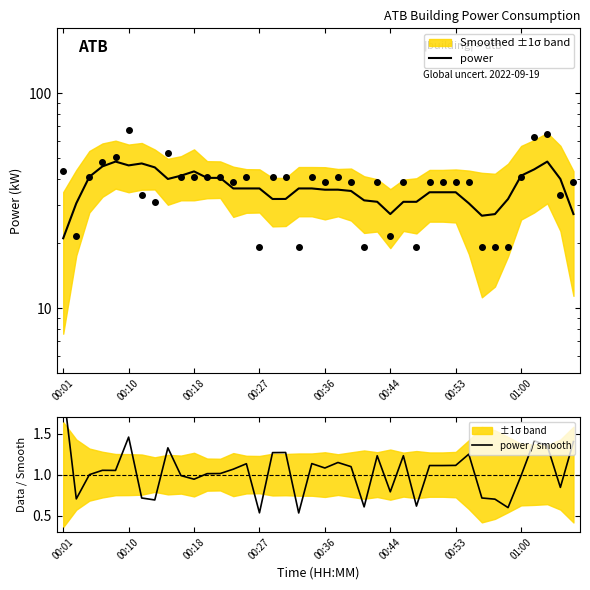

How many interior local valleys does the power series have?

6